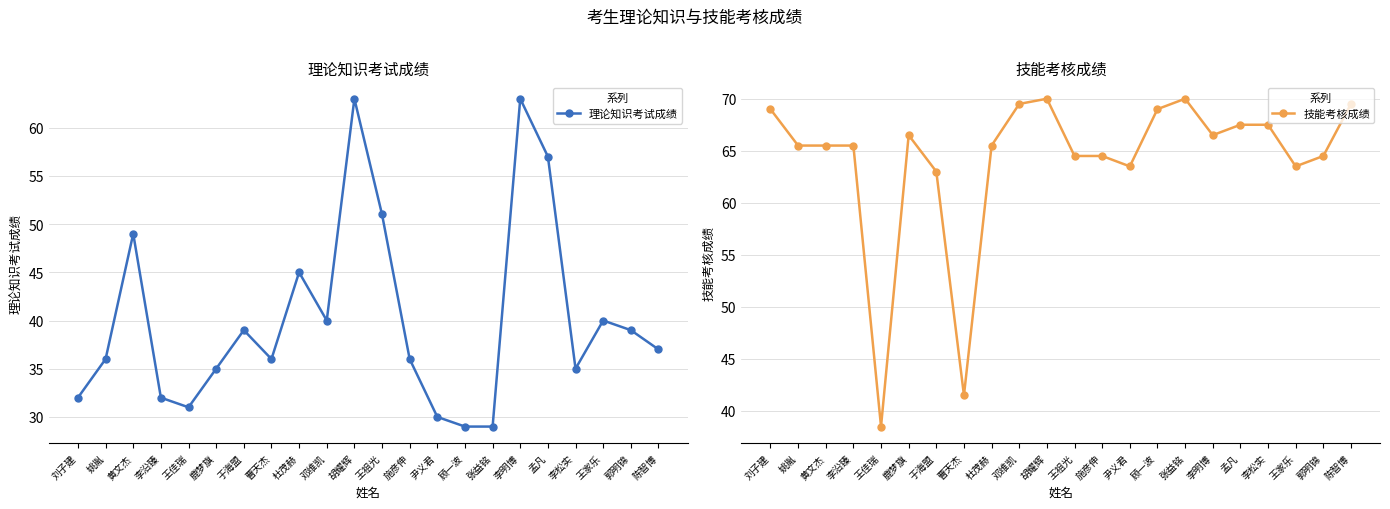

Reading left to right, list all the values displayed in this chart.

理论知识考试成绩: 刘子建=32.0	姚胤=36.0	黄文杰=49.0	李沿臻=32.0	王佳瑞=31.0	鹿梦旗=35.0	于海盟=39.0	曹天杰=36.0	杜茂赫=45.0	邓维凯=40.0	胡耀辉=63.0	王祖光=51.0	施彦伸=36.0	尹义君=30.0	顾一波=29.0	张益铭=29.0	李明博=63.0	孟凡=57.0	李松实=35.0	王家乐=40.0	郭明锦=39.0	陈智博=37.0
技能考核成绩: 刘子建=69.0	姚胤=65.5	黄文杰=65.5	李沿臻=65.5	王佳瑞=38.5	鹿梦旗=66.5	于海盟=63.0	曹天杰=41.5	杜茂赫=65.5	邓维凯=69.5	胡耀辉=70.0	王祖光=64.5	施彦伸=64.5	尹义君=63.5	顾一波=69.0	张益铭=70.0	李明博=66.5	孟凡=67.5	李松实=67.5	王家乐=63.5	郭明锦=64.5	陈智博=69.5